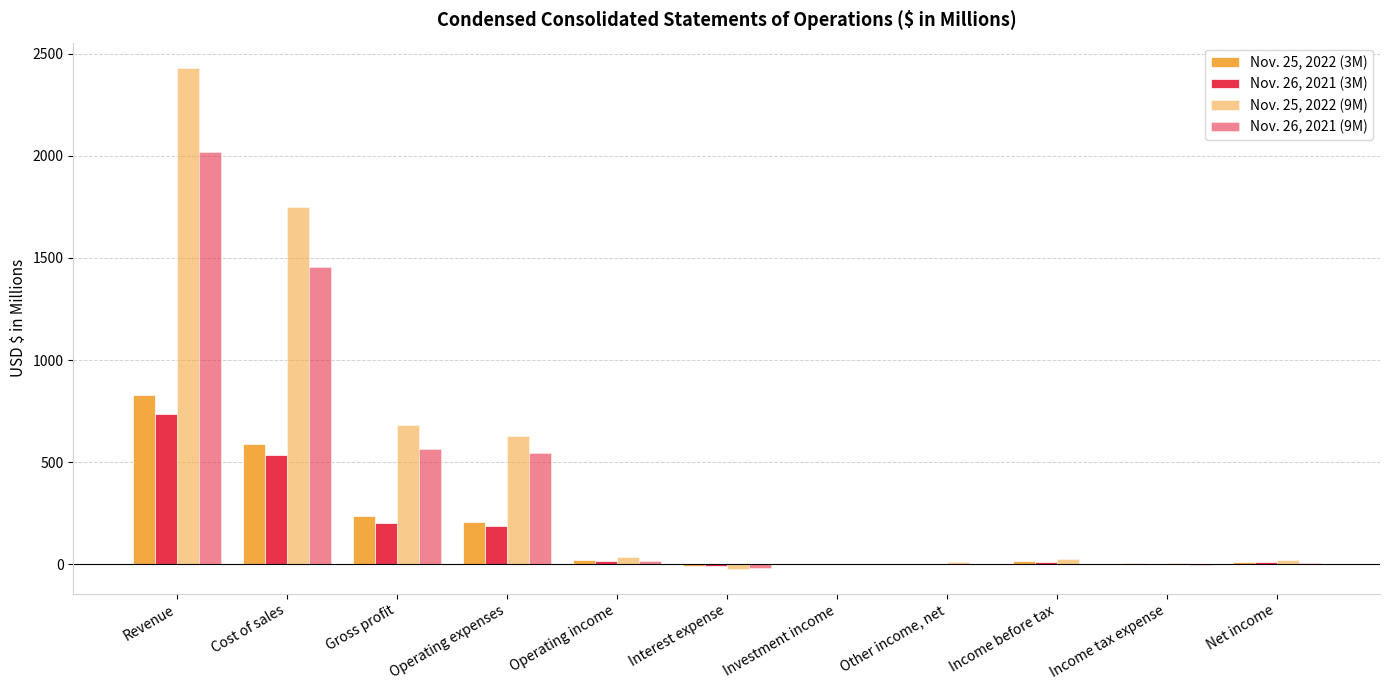

Where is Nov. 25, 2022 (9M) nearest to the value 1204?

Gross profit